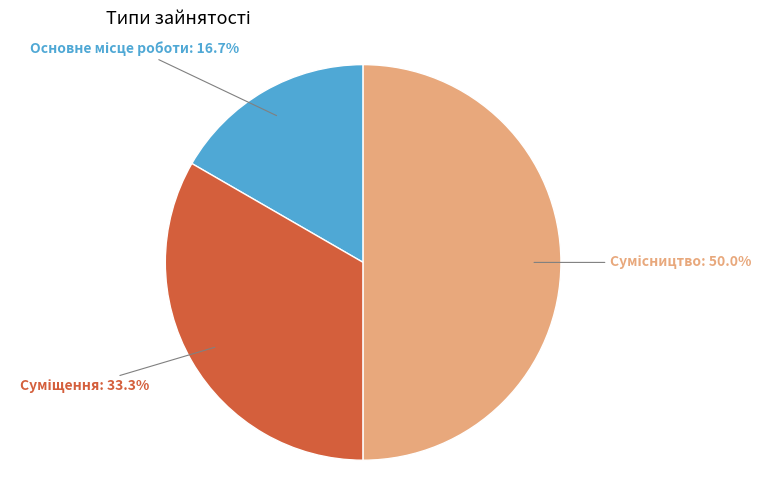

How many segments does this pie chart have?

3